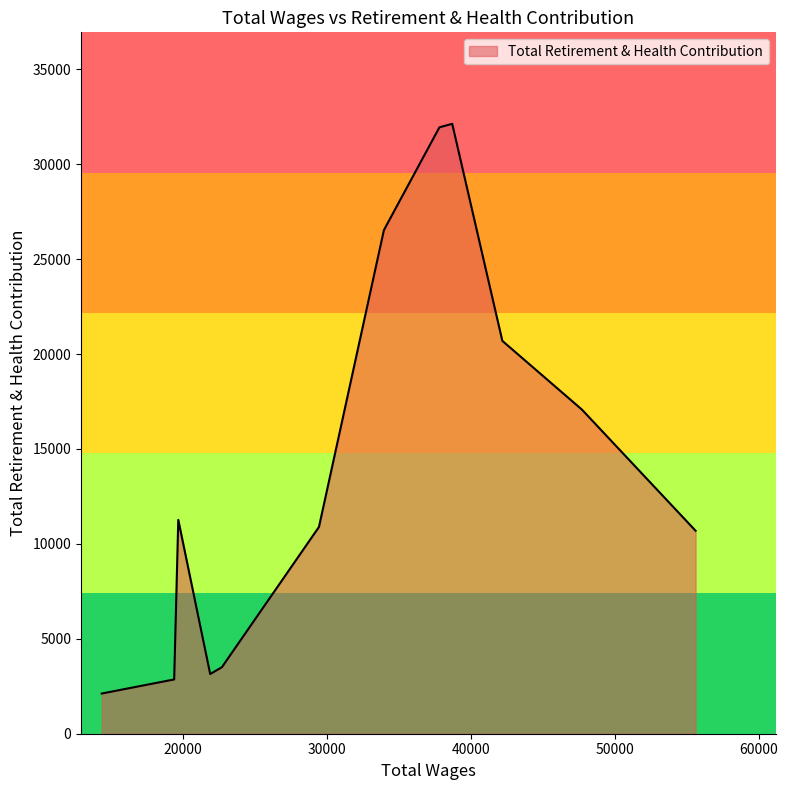

What is the smallest value displayed?

2117